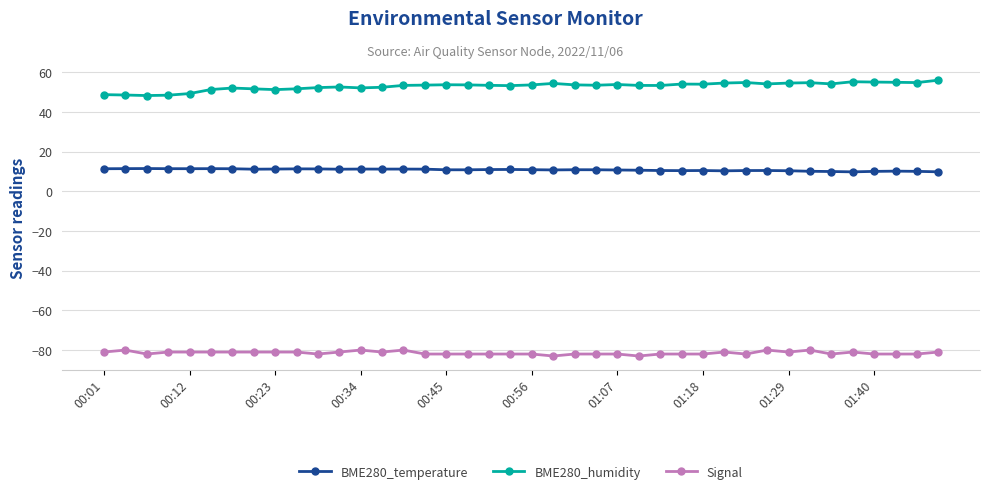

Rank the series by their maximum value, from highest to lowest.

BME280_humidity, BME280_temperature, Signal